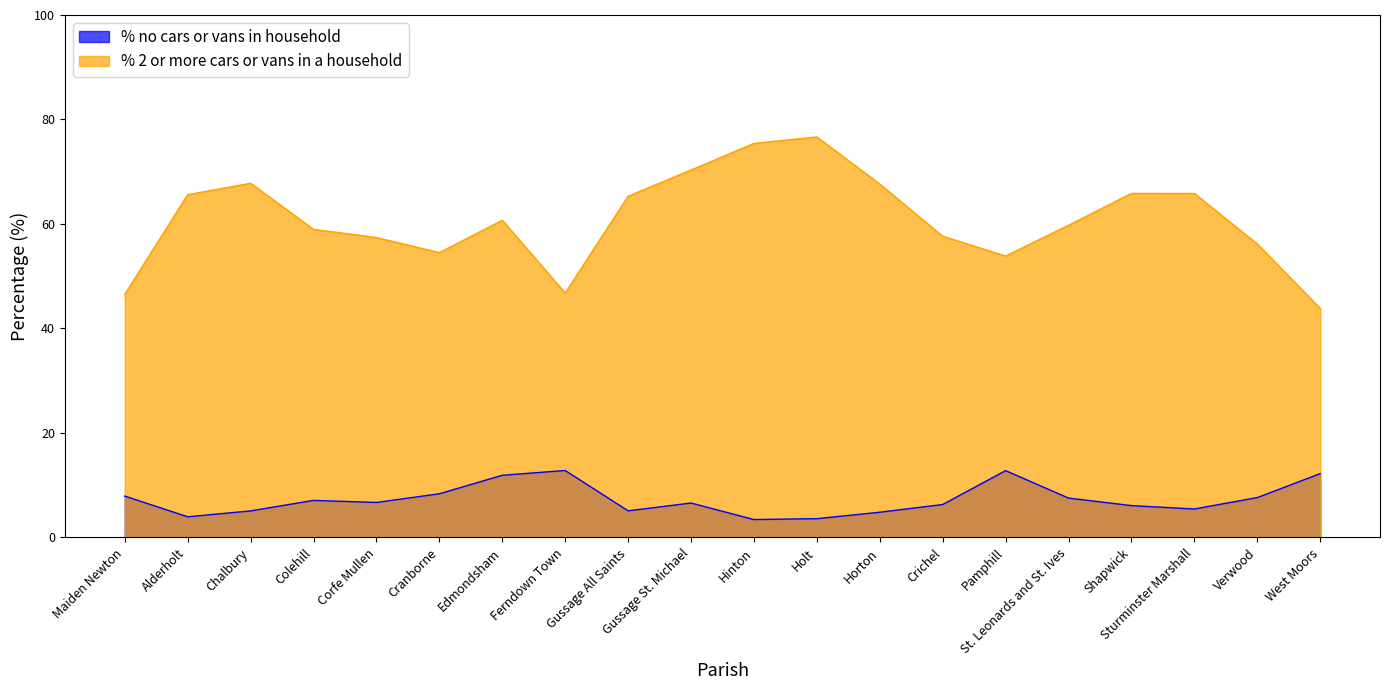

Reading right to left, what are all the values shown in this chart?

% no cars or vans in household: West Moors=12.2	Verwood=7.6	Sturminster Marshall=5.5	Shapwick=6.1	St. Leonards and St. Ives=7.5	Pamphill=12.8	Crichel=6.3	Horton=4.8	Holt=3.6	Hinton=3.4	Gussage St. Michael=6.6	Gussage All Saints=5.1	Ferndown Town=12.8	Edmondsham=11.9	Cranborne=8.4	Corfe Mullen=6.7	Colehill=7.1	Chalbury=5.1	Alderholt=4.0	Maiden Newton=7.9
% 2 or more cars or vans in a household: West Moors=43.8	Verwood=56.2	Sturminster Marshall=65.8	Shapwick=65.9	St. Leonards and St. Ives=59.8	Pamphill=53.9	Crichel=57.7	Horton=67.6	Holt=76.7	Hinton=75.4	Gussage St. Michael=70.3	Gussage All Saints=65.3	Ferndown Town=46.8	Edmondsham=60.7	Cranborne=54.5	Corfe Mullen=57.4	Colehill=59.0	Chalbury=67.8	Alderholt=65.6	Maiden Newton=46.5